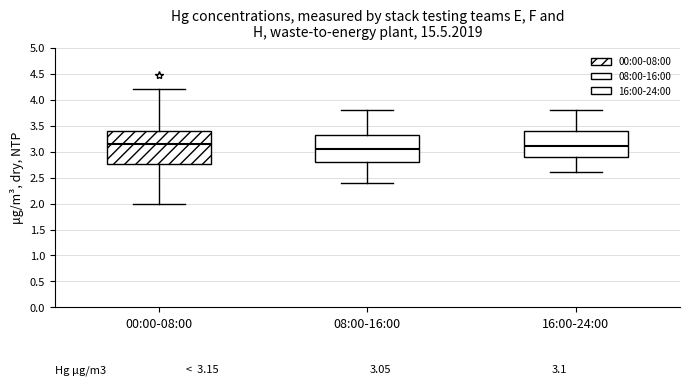

Which box's median line is the lowest?

08:00-16:00